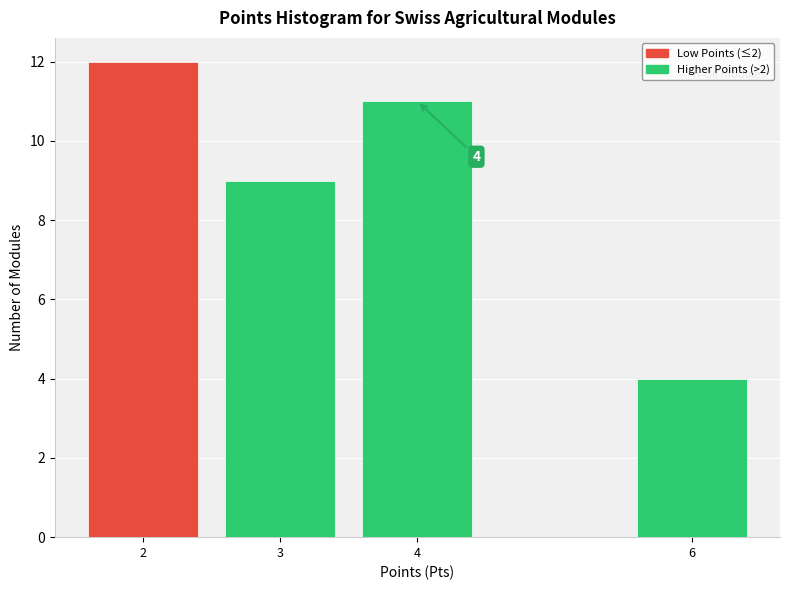

Reading right to left, transcribe all the data shown in this chart.

6=4	4=11	3=9	2=12